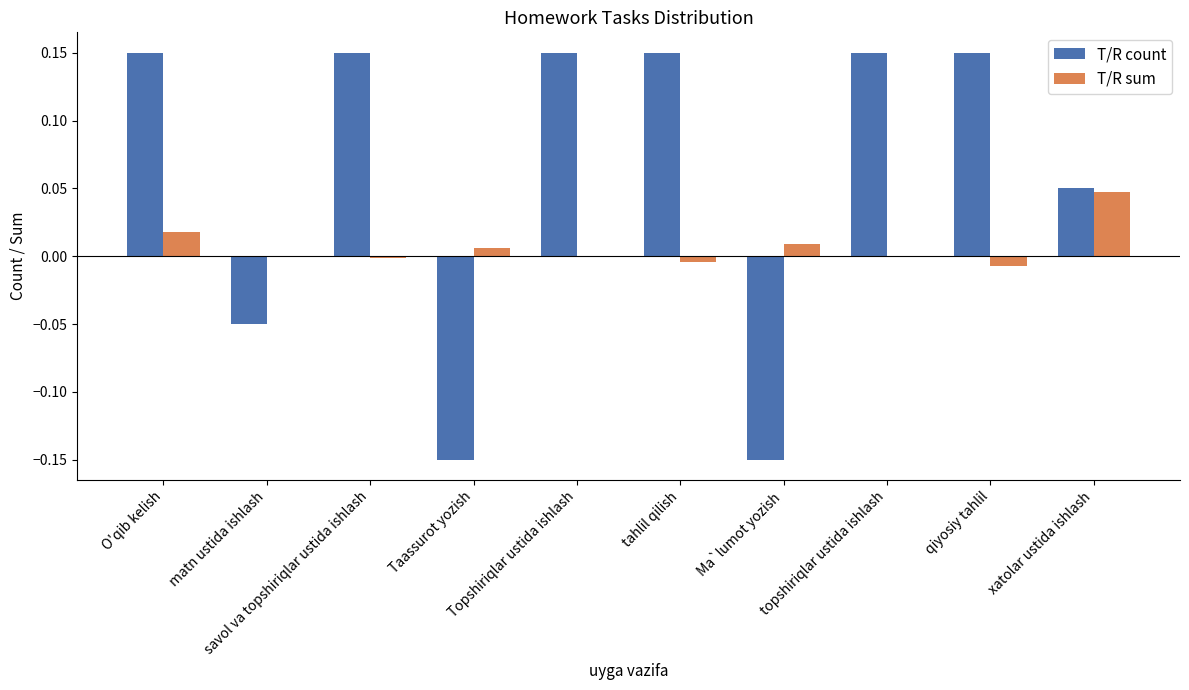

How many series are shown in this chart?

2